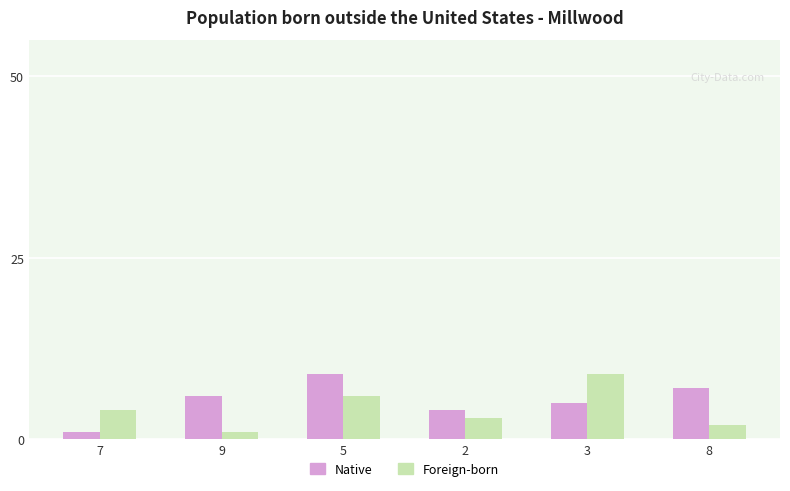

Does the chart contain any negative values?

No